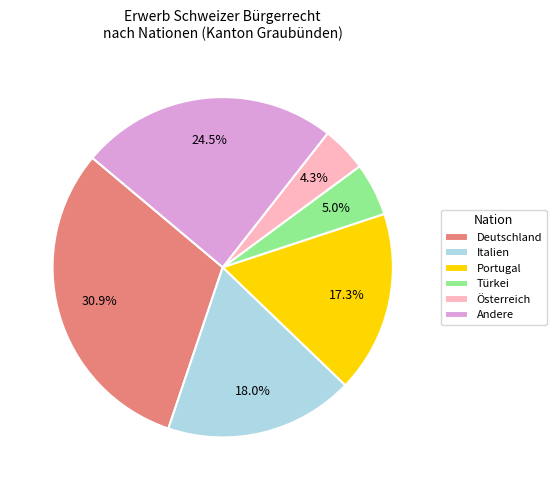

What is the largest slice in the pie chart?

Deutschland